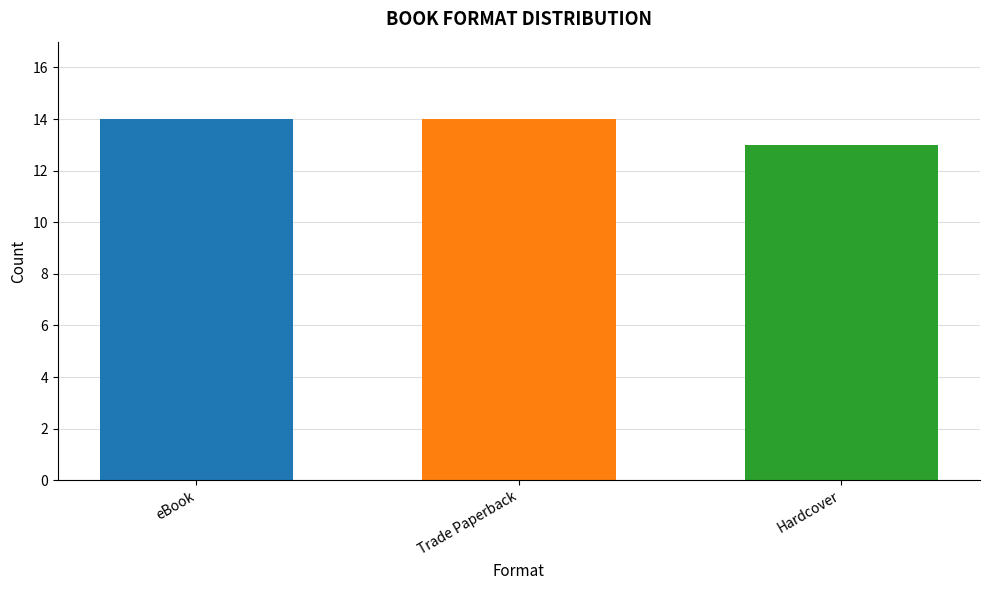

Reading left to right, transcribe all the data shown in this chart.

eBook: 14
Trade Paperback: 14
Hardcover: 13